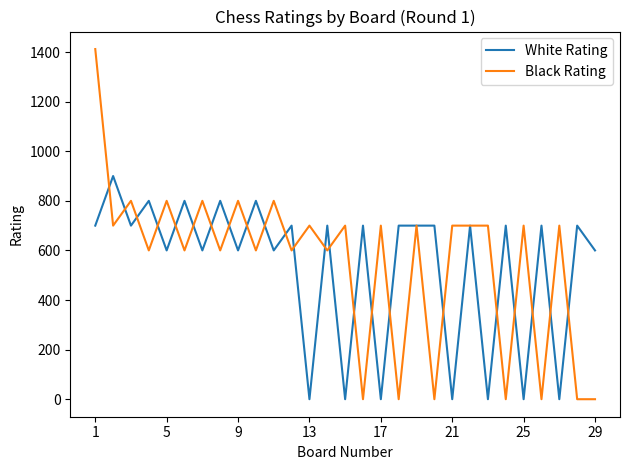

True or false: White Rating and Black Rating intersect in this chart.

True